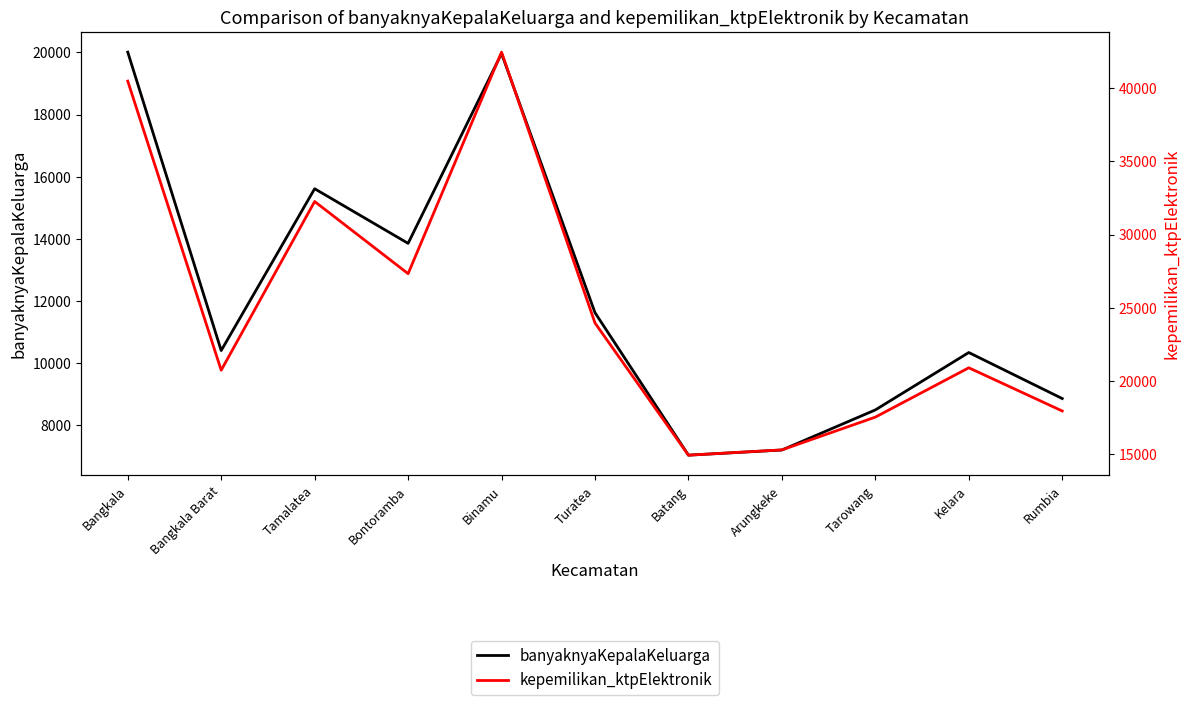

What is the total value across all series at Bontoramba?

41186